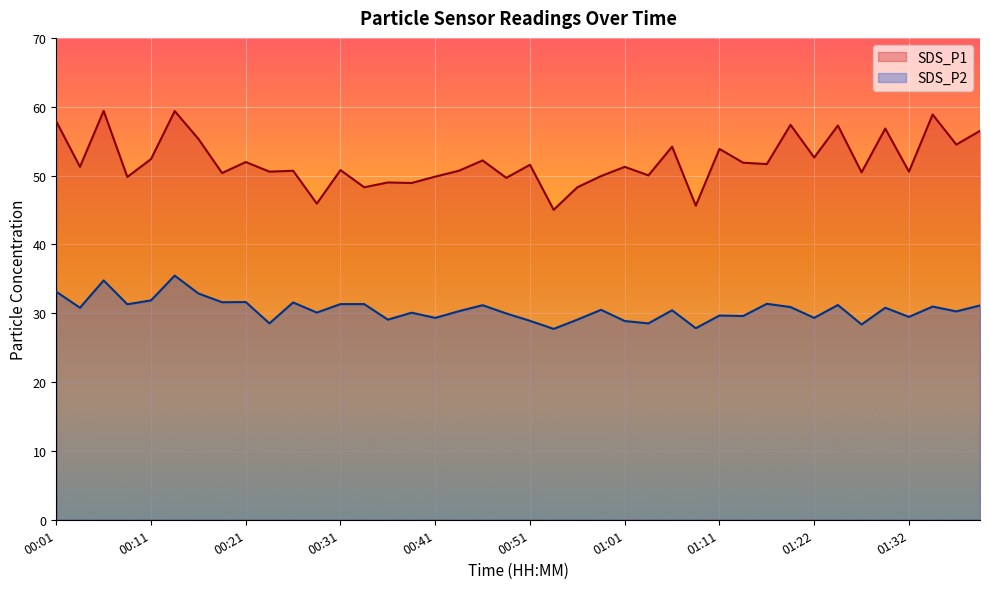

True or false: SDS_P2 has a value of 35.5 at 00:13.

True